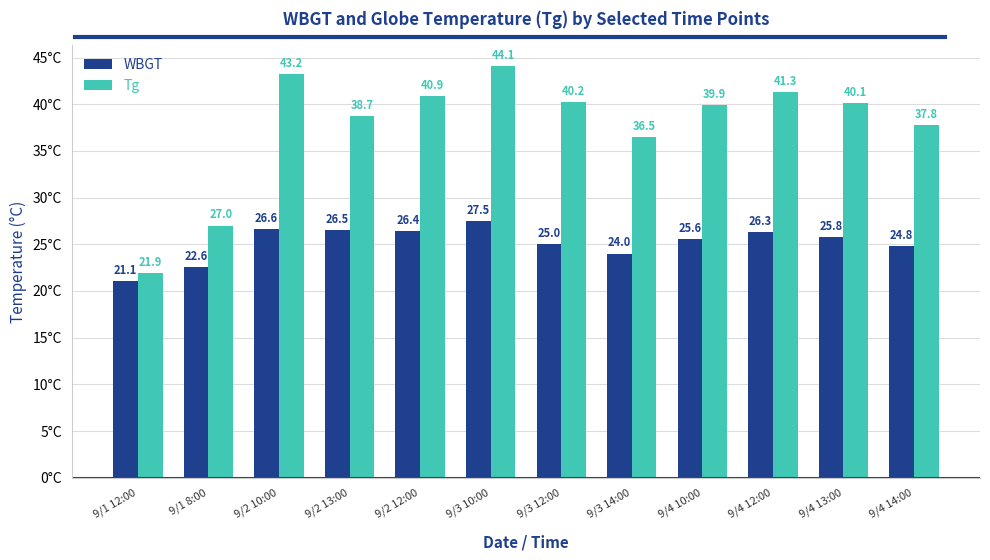

What is the label of the 8th bar from the left?

9/3 14:00